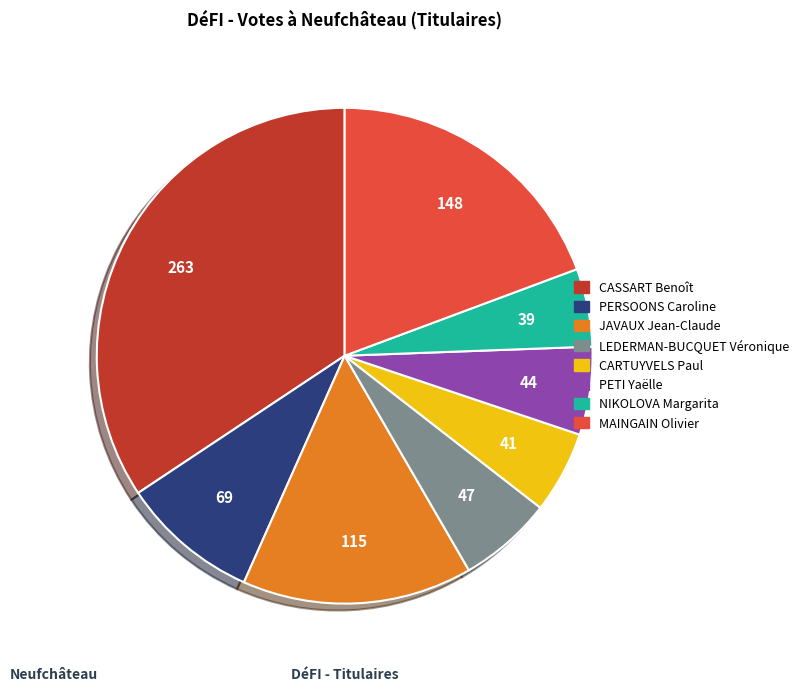

How many slices are in this pie chart?

8